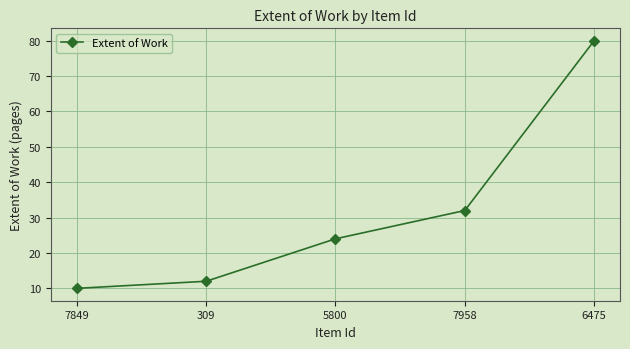

True or false: the data shows 80 at 6475.

True